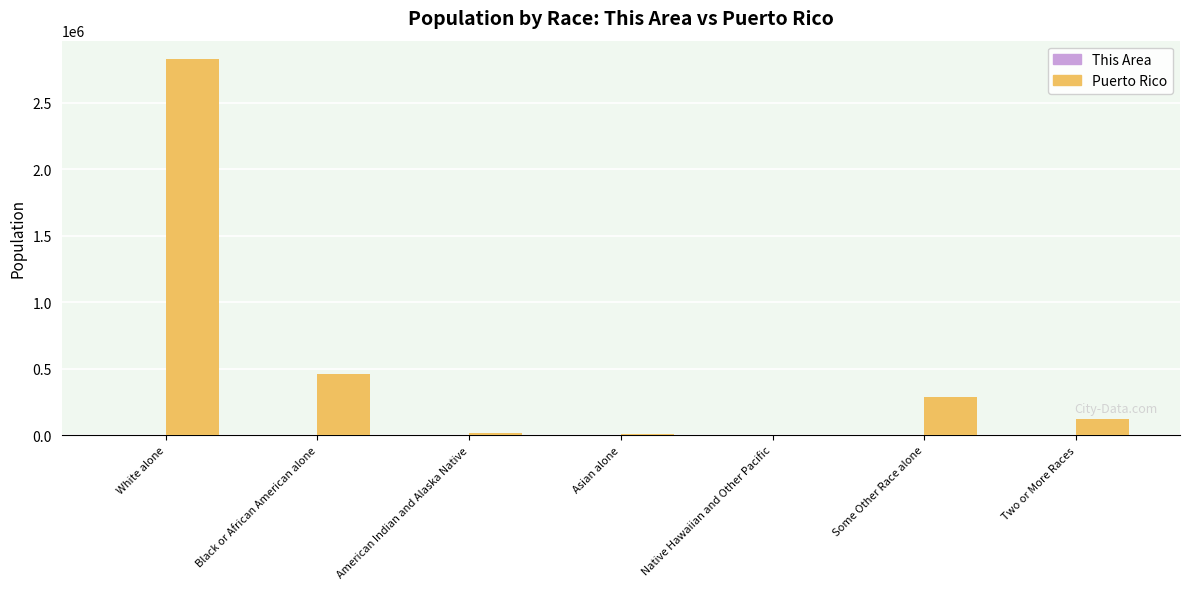

What is the total value across all series at Two or More Races?

122279